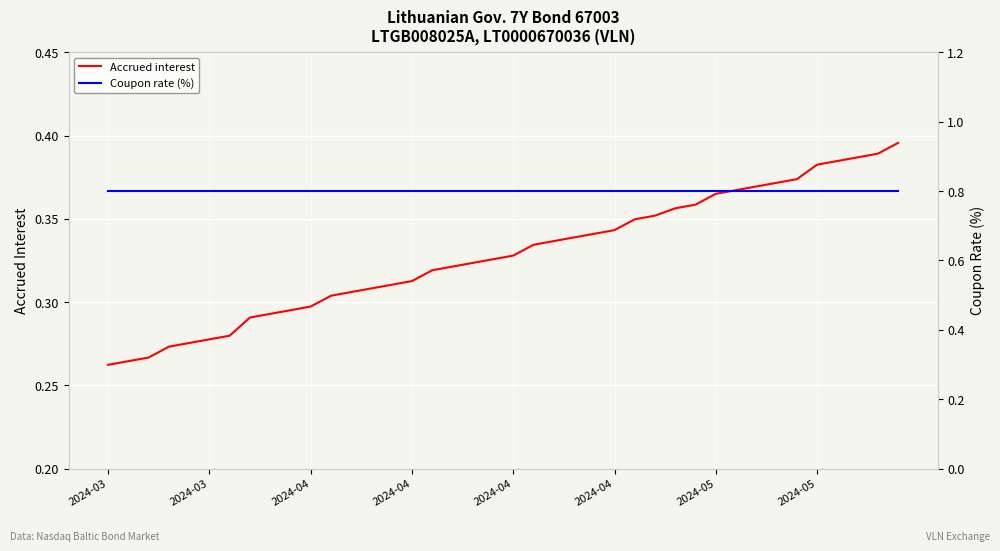

True or false: Coupon rate (%) has a value of 0.5 at 2024-04.

False